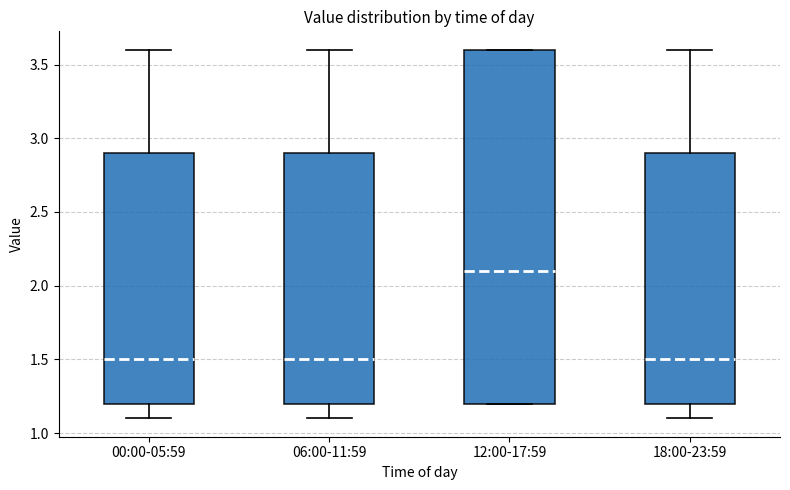

Reading left to right, read every box against the y-axis: the position of its median line, the range the box covers, and the ends of its whiskers. The values are not printed on the chart, so give them approximately, as read against the axis.

00:00-05:59: median 1.5, box 1.2 to 2.9, whiskers 1.1 to 3.6
06:00-11:59: median 1.5, box 1.2 to 2.9, whiskers 1.1 to 3.6
12:00-17:59: median 2.1, box 1.2 to 3.6, whiskers 1.2 to 3.6
18:00-23:59: median 1.5, box 1.2 to 2.9, whiskers 1.1 to 3.6